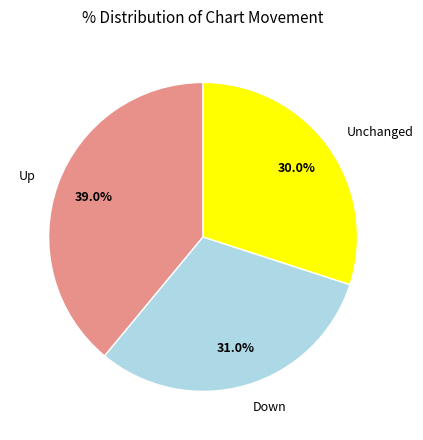

Is there a majority slice in this chart?

No